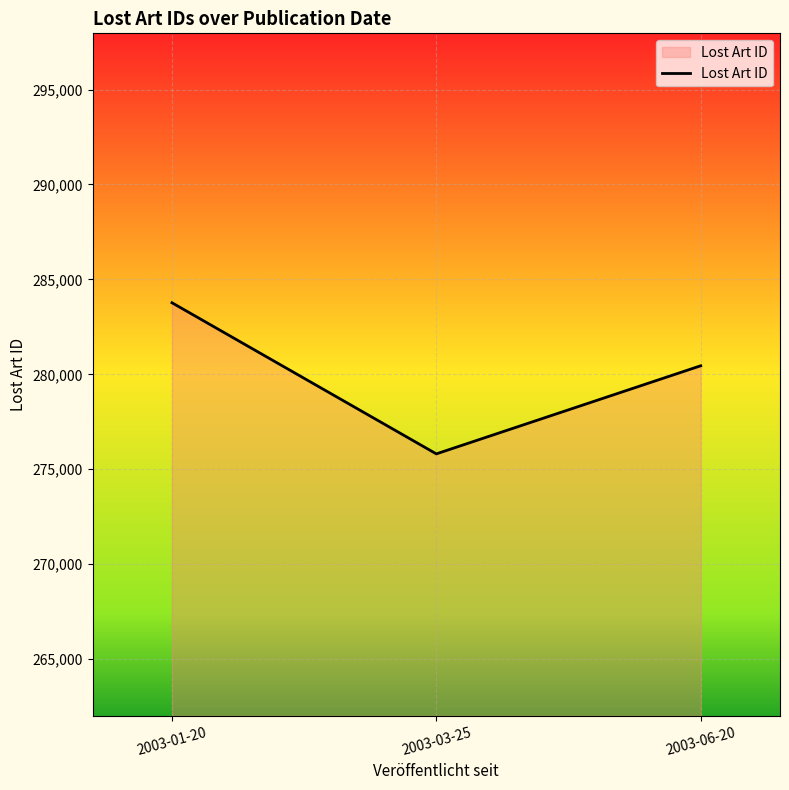

How many categories are shown in the chart?

3